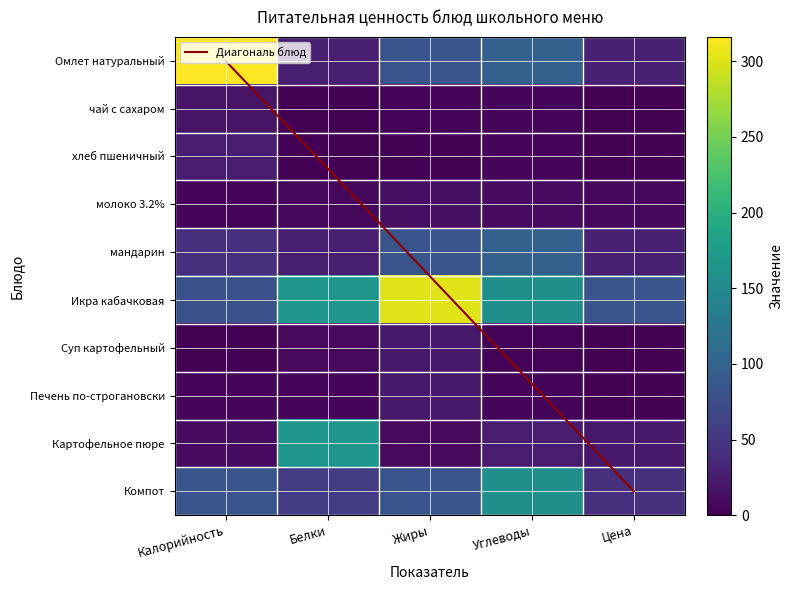

What is the sum of the Суп картофельный values at Жиры and Белки?

28.4